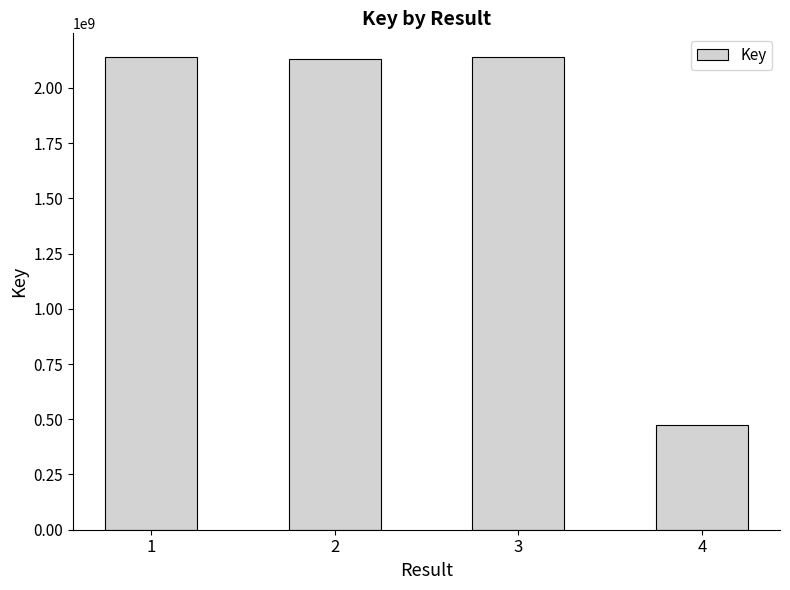

Is it true that the value at 4 is 474460317?

True